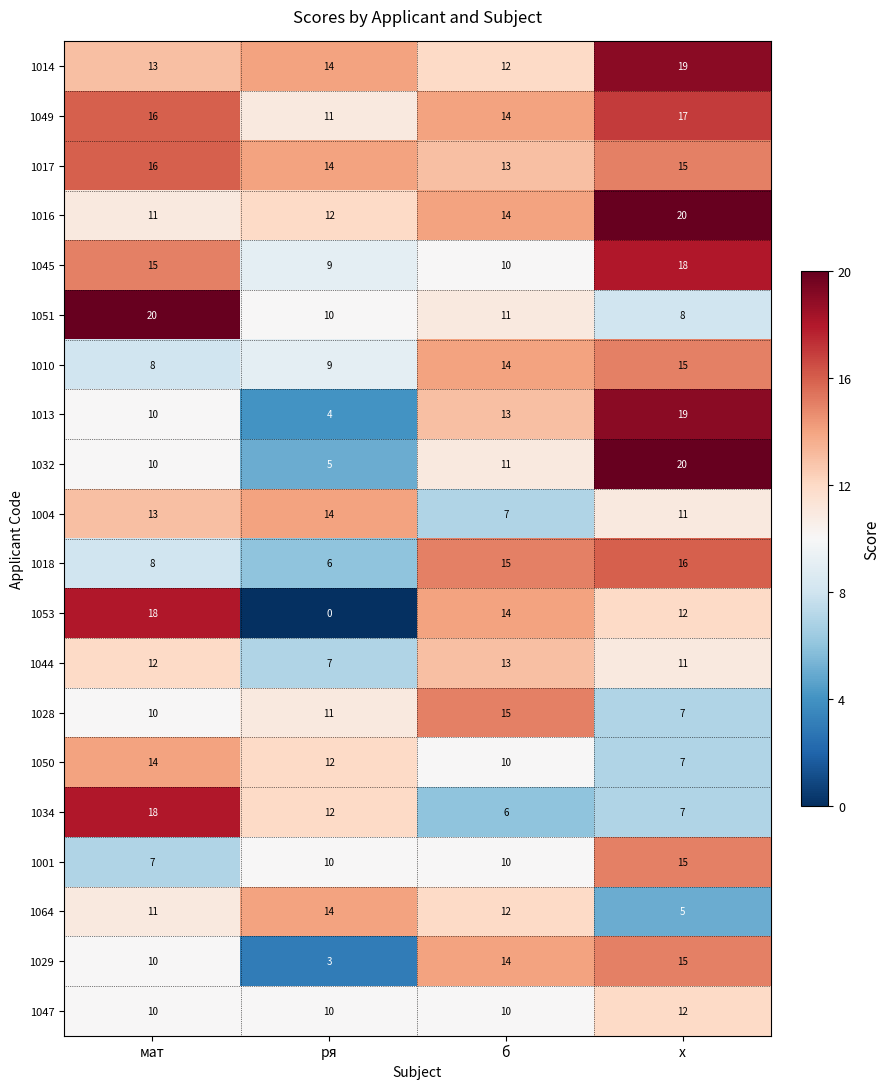

What is the difference between the maximum and second lowest values in the 1050 series?

4